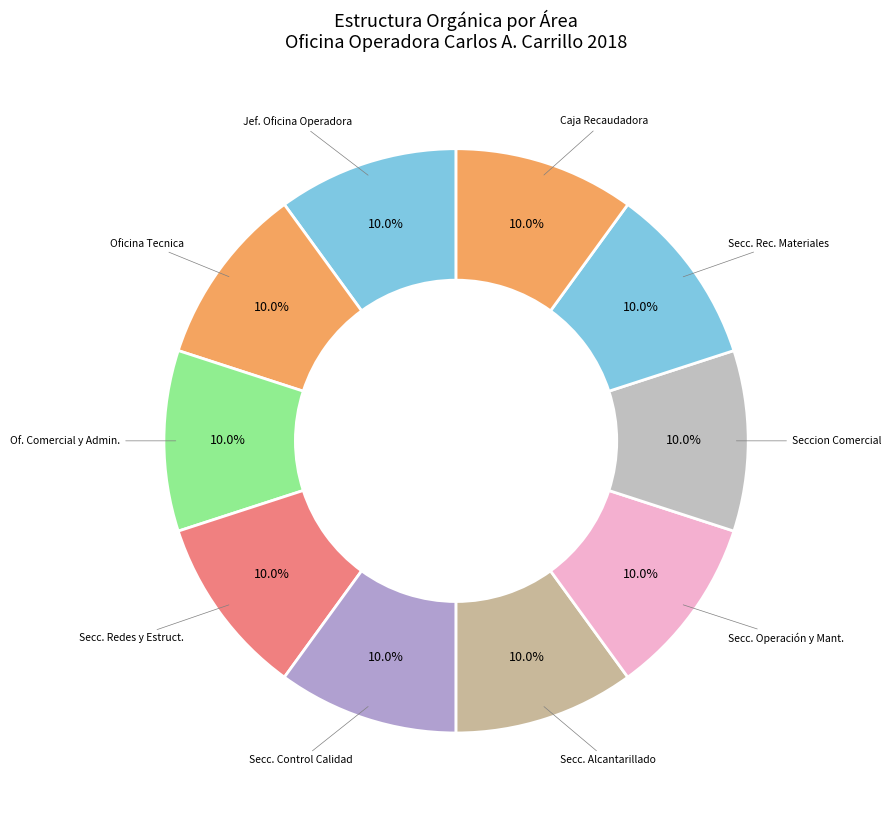

How many slices are in this pie chart?

10